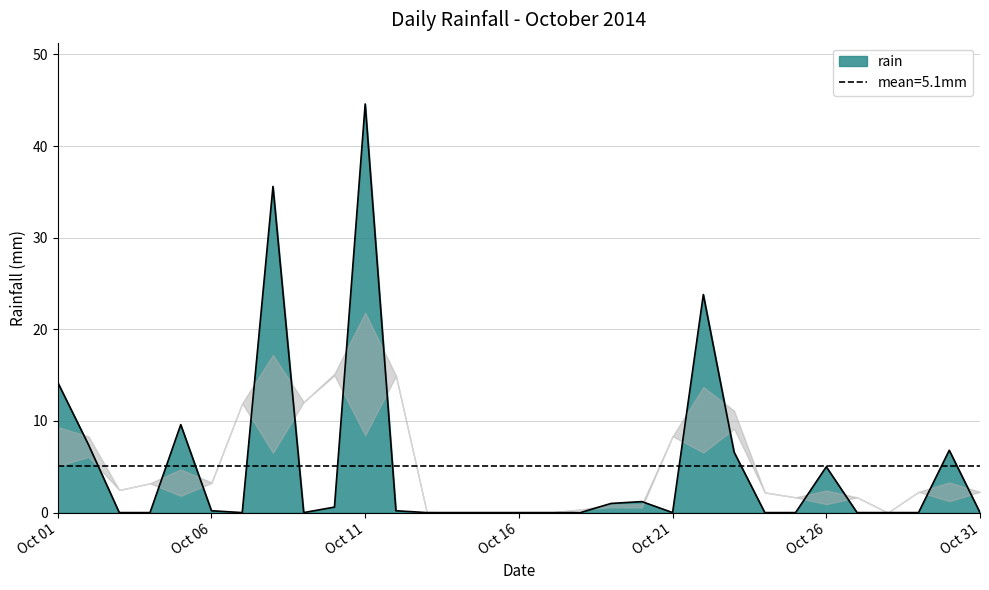

How many categories are shown in the chart?

31